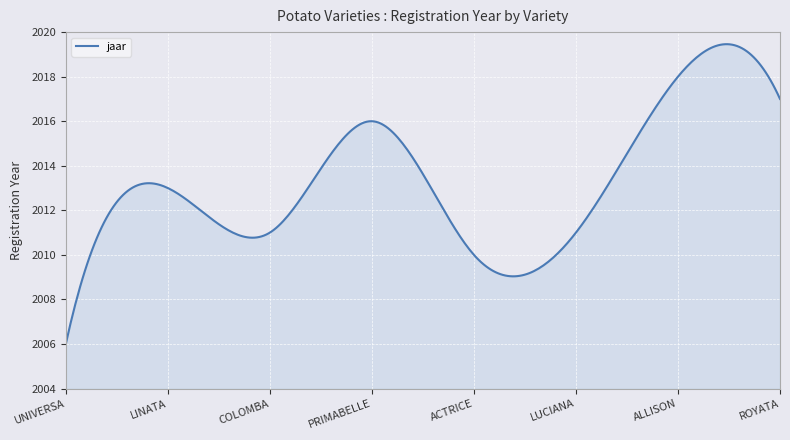

What is the average value?

2013.3